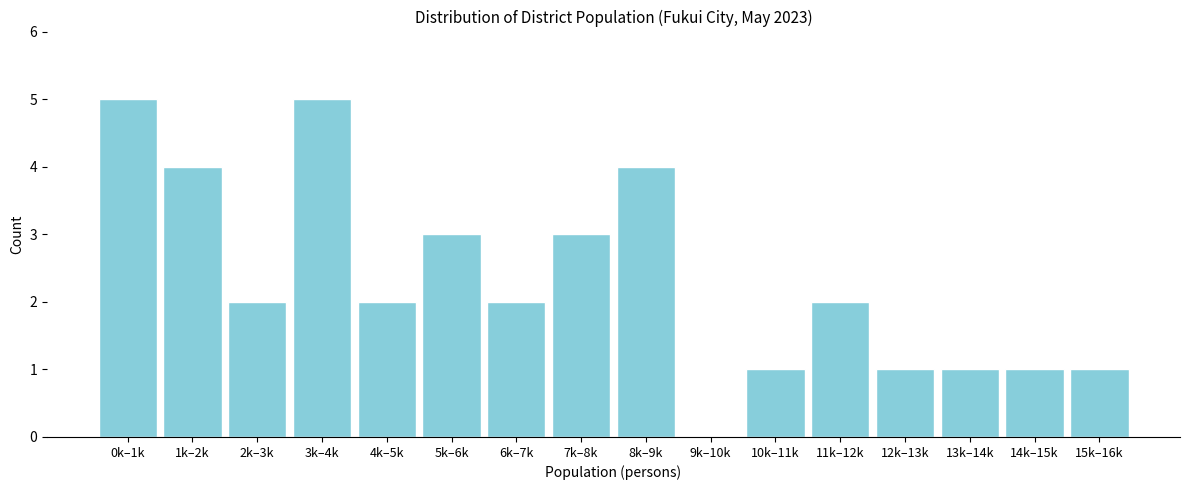

Reading left to right, transcribe all the data shown in this chart.

0k–1k=5	1k–2k=4	2k–3k=2	3k–4k=5	4k–5k=2	5k–6k=3	6k–7k=2	7k–8k=3	8k–9k=4	9k–10k=0	10k–11k=1	11k–12k=2	12k–13k=1	13k–14k=1	14k–15k=1	15k–16k=1